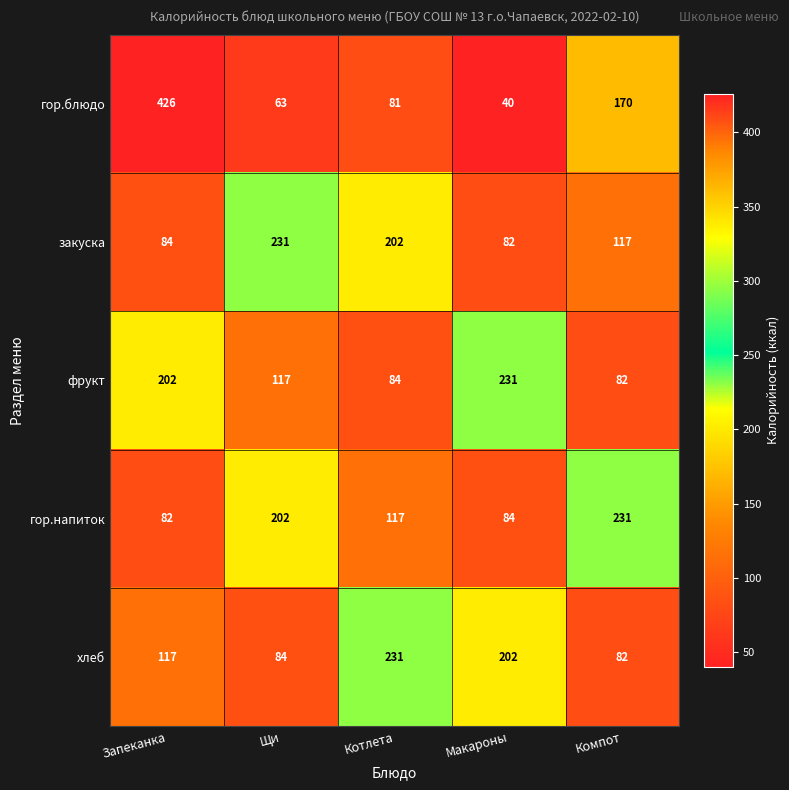

What is the difference between the maximum and minimum values in the хлеб series?

149